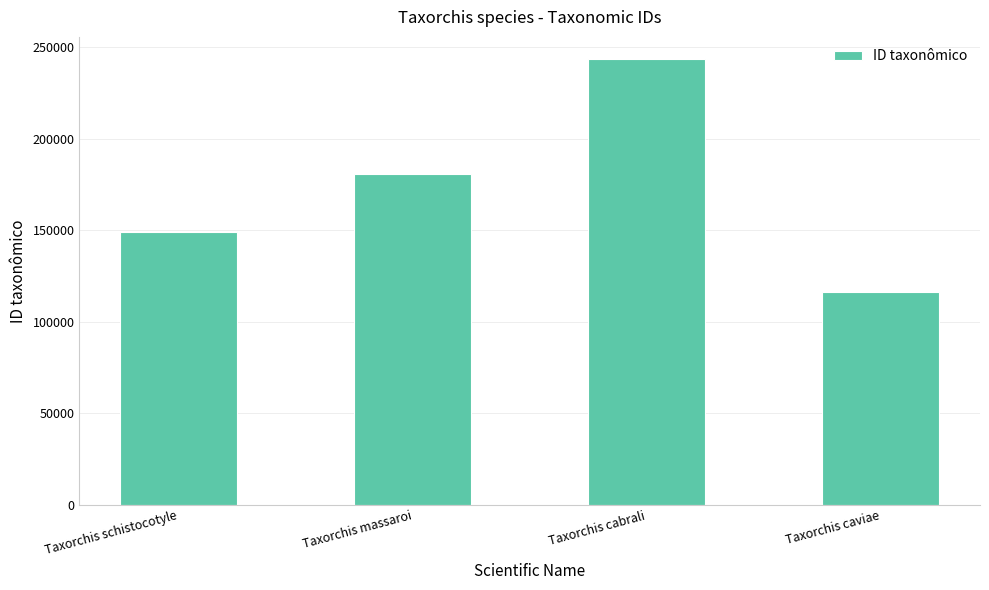

Reading left to right, extract all data points from this chart.

Taxorchis schistocotyle=149195	Taxorchis massaroi=180458	Taxorchis cabrali=243404	Taxorchis caviae=116358